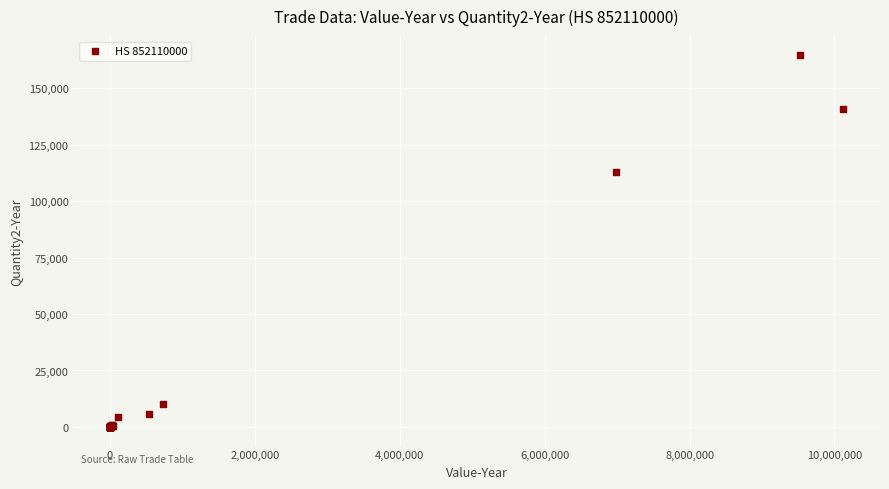

What Y value in the scatter plot is closest to 82381?

112976